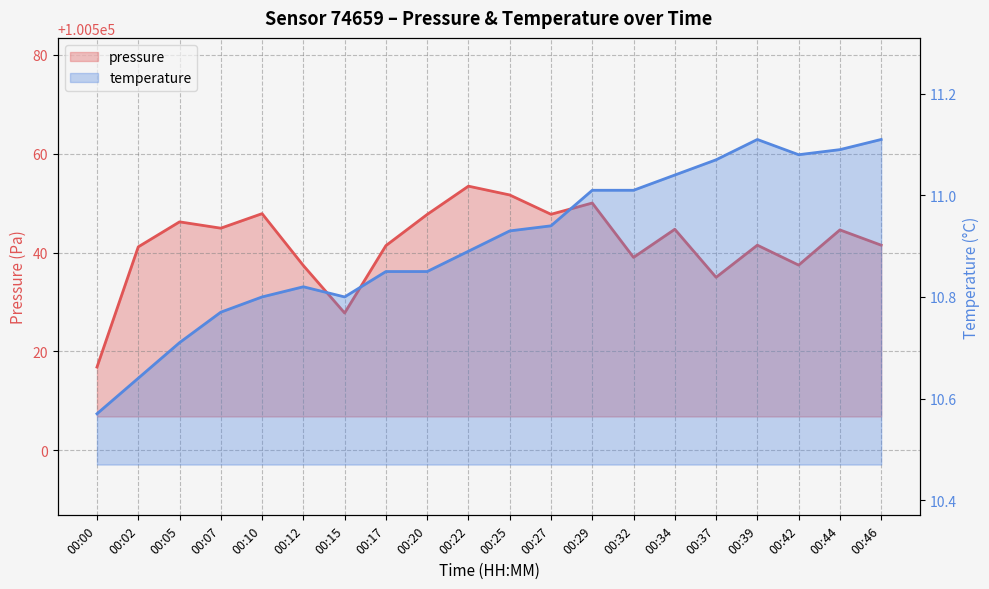

The value of temperature at 00:39 is 11.1. True or false?

True